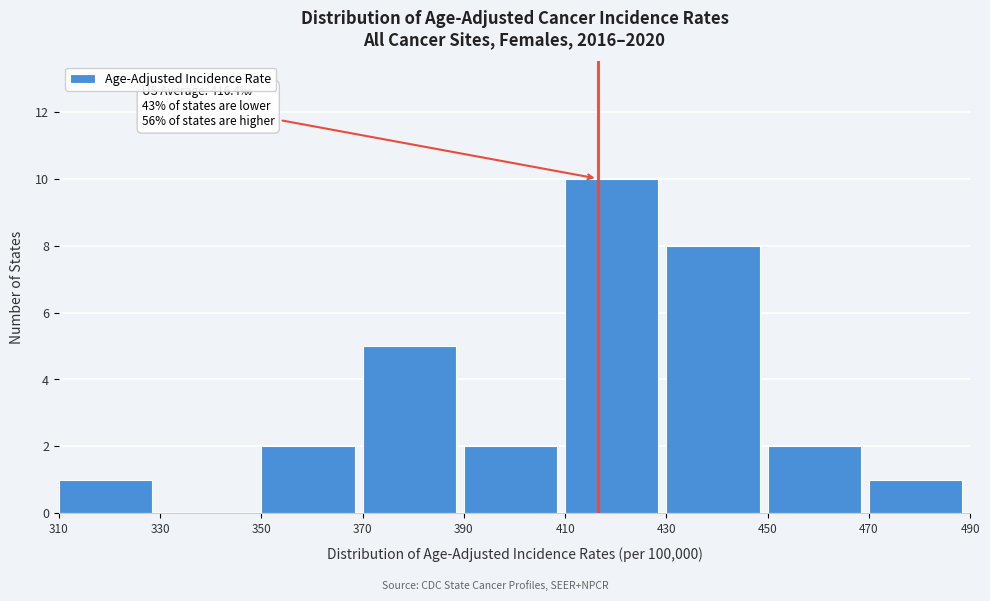

Over which range of the x-axis is the bar tallest?

410 to 430